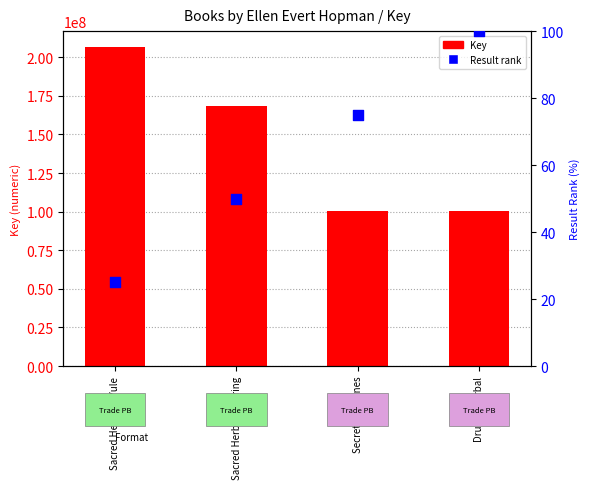

Which series reaches the minimum Y coordinate?

Result rank (normalized)